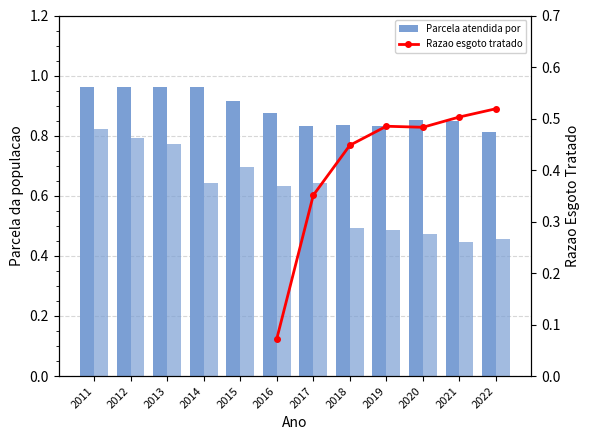

The Parcela atendida por abastecimento de agua series shows 1.1 at 2021. True or false?

False